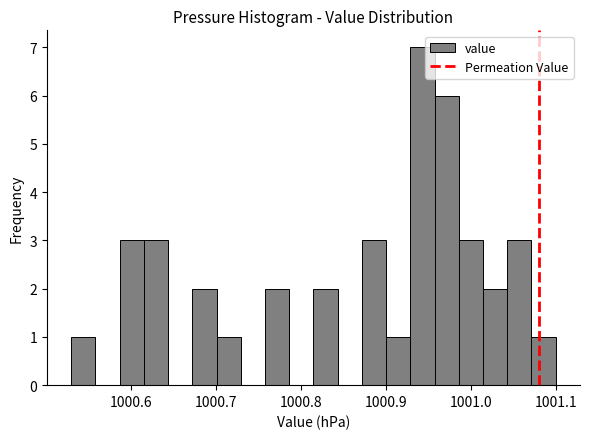

Around what value on the x-axis is the tallest bar? Give the approximate position of its centre, as read against the axis.

1000.94